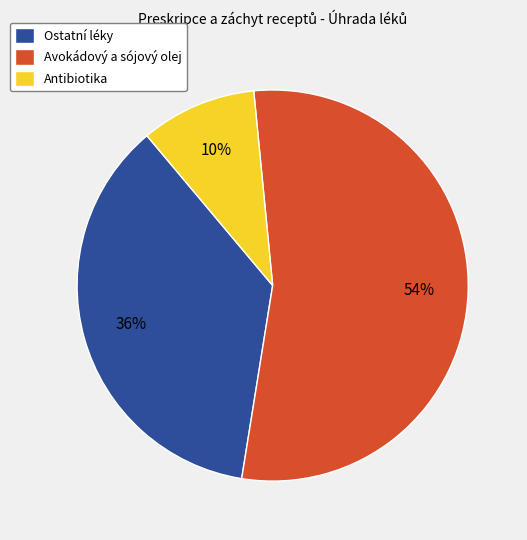

What is the smallest slice in the pie chart?

Antibiotika